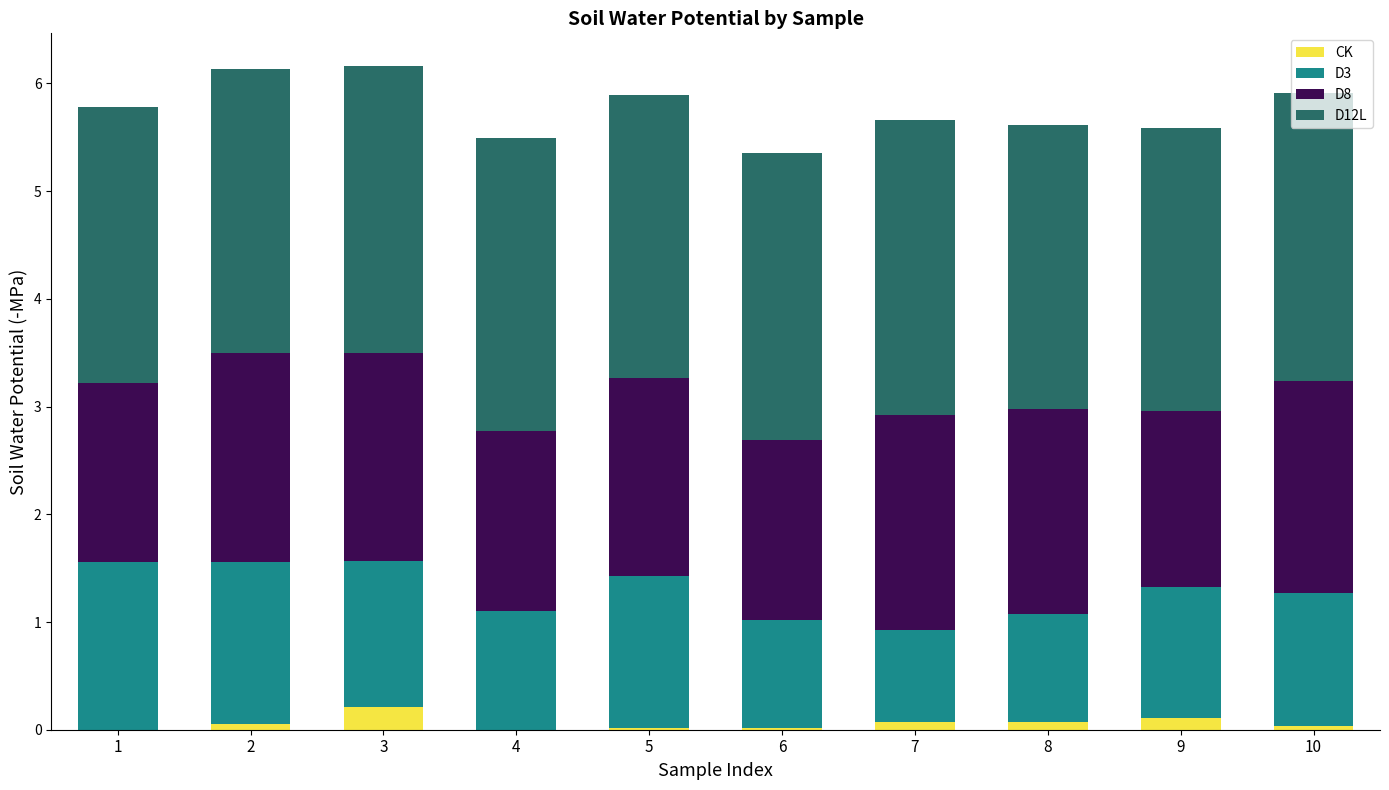

Does the chart contain stacked bars?

Yes